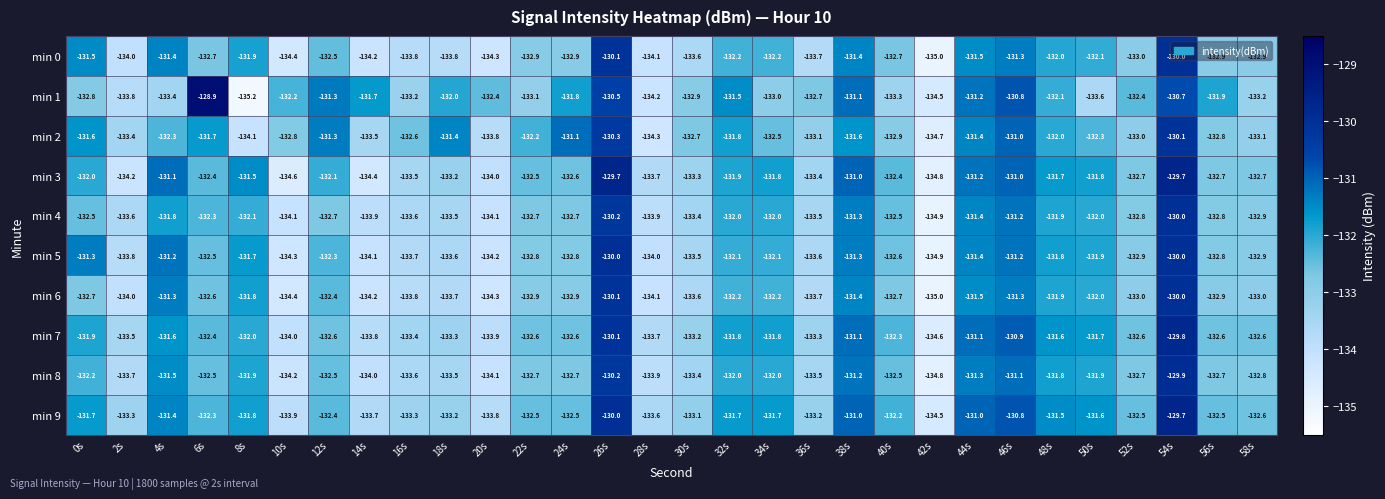

How many distinct data groups are displayed?

10